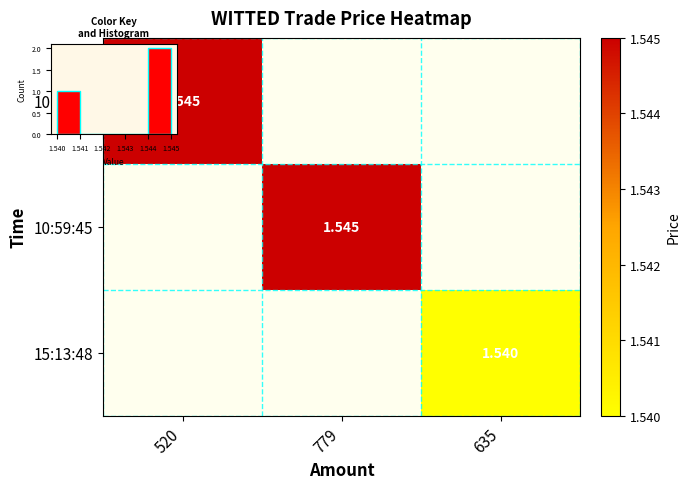

Is the value of 10:59:45 at 635 greater than the value of 15:13:48 at 520?

No